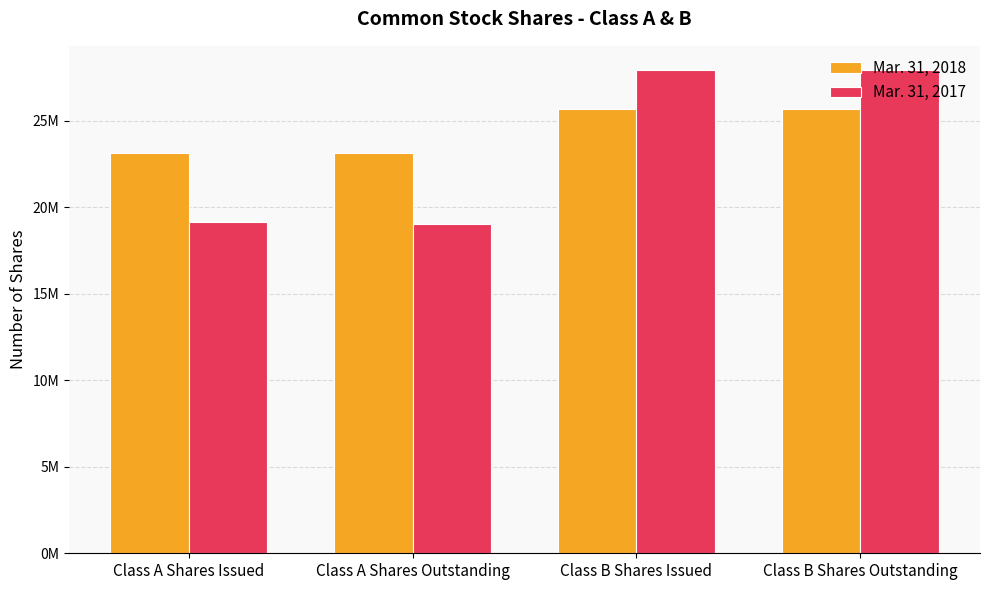

What is the sum of all Mar. 31, 2018 values?

97679088